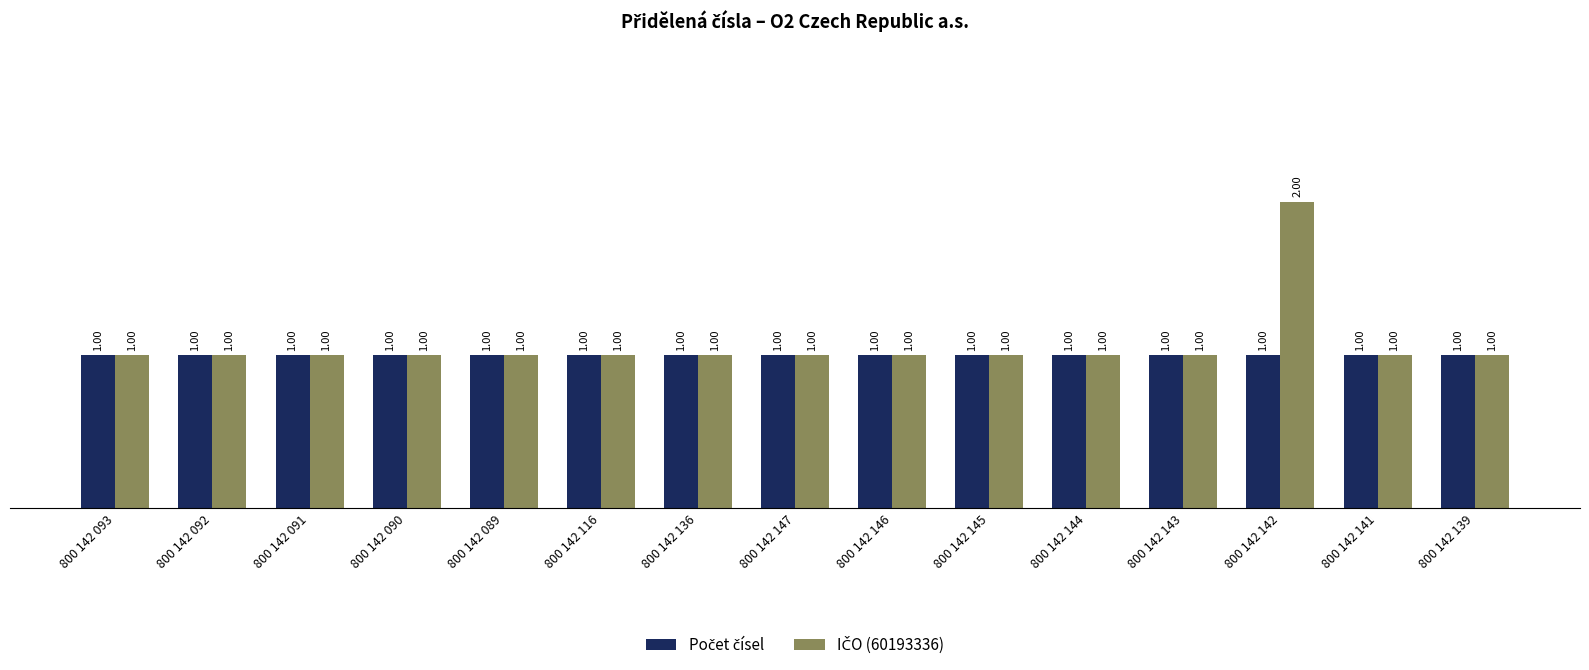

What is the label of the 7th bar from the right?

800 142 146